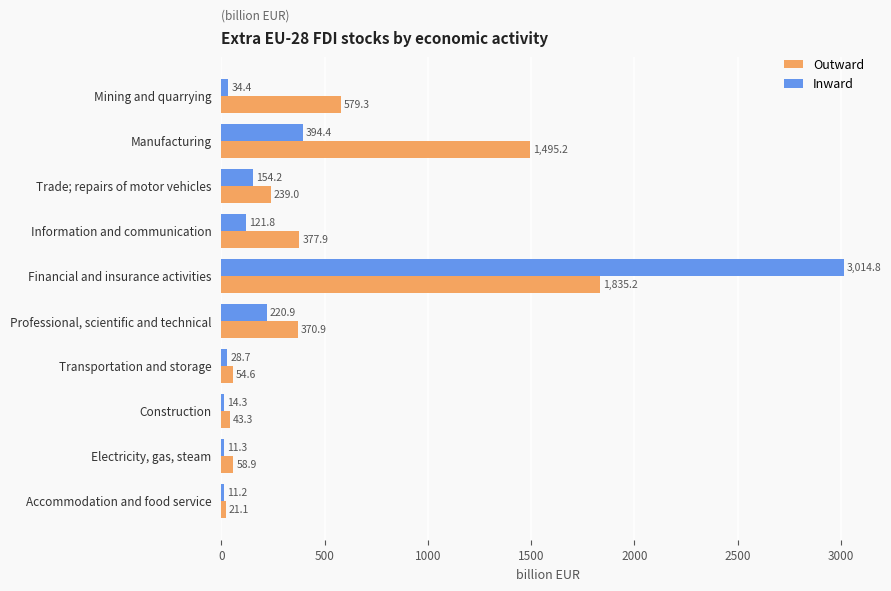

Which series changed the most between Information and communication and Transportation and storage?

Outward